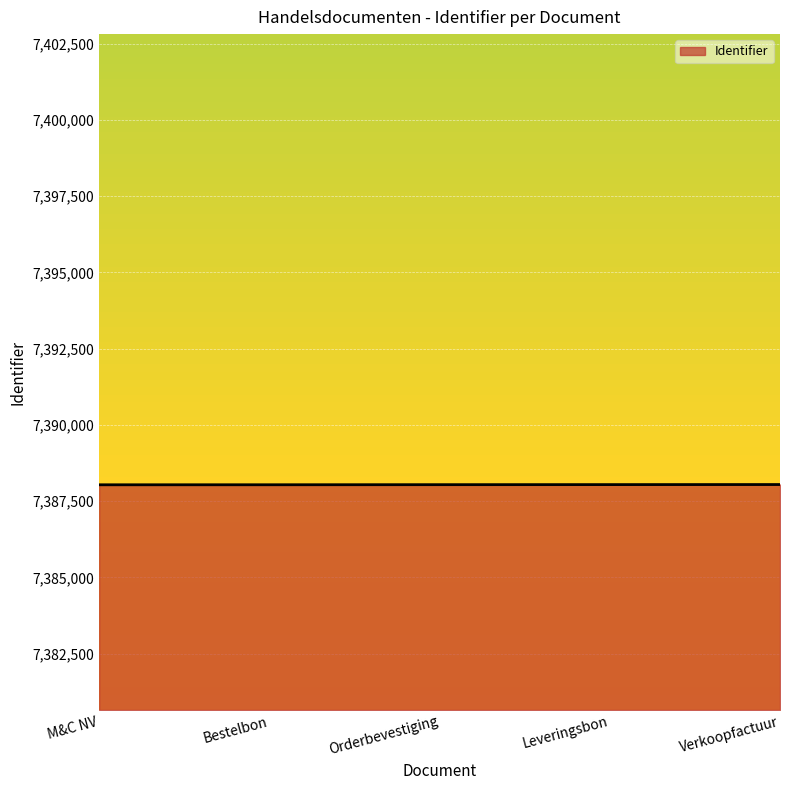

What is the greatest value displayed?

7388043